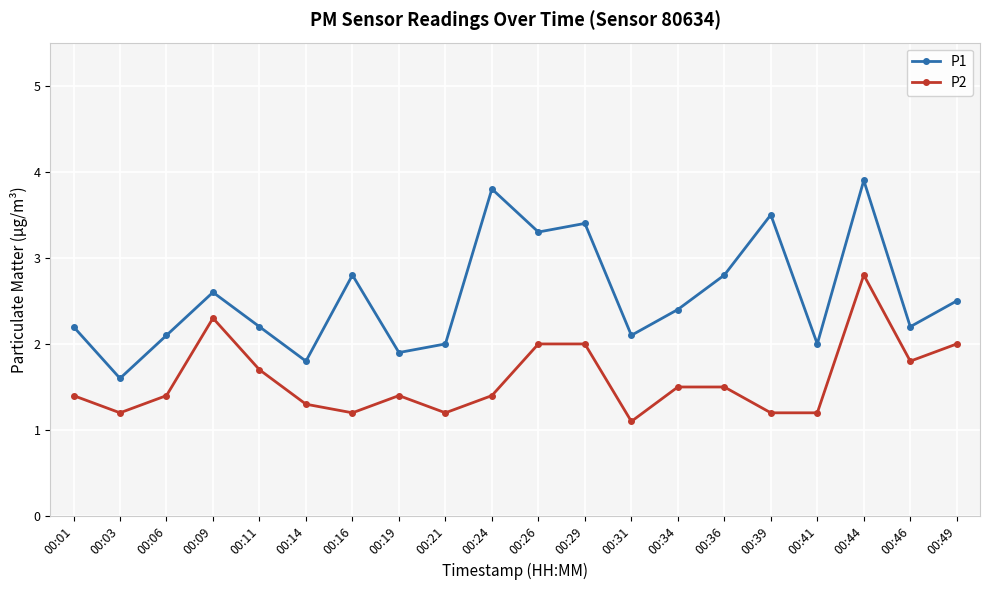

What is the difference between the second highest and minimum values in the P1 series?

2.2